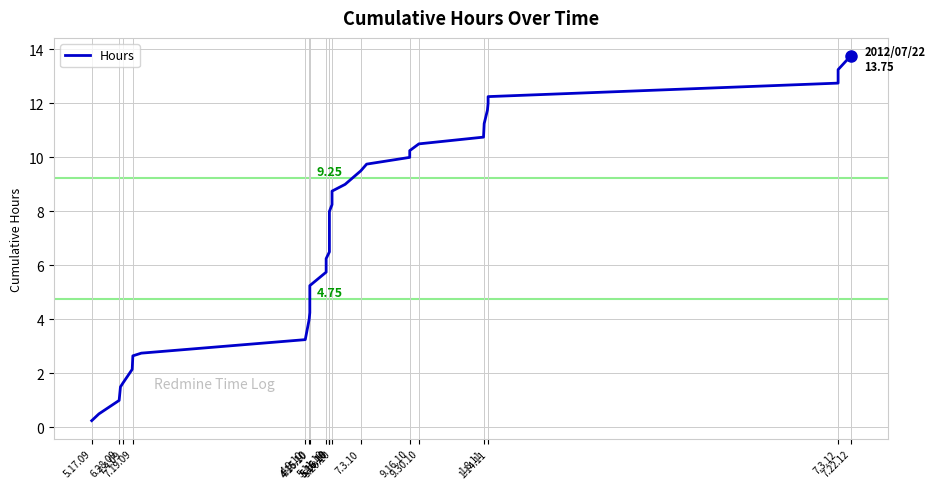

How many series are shown in this chart?

1